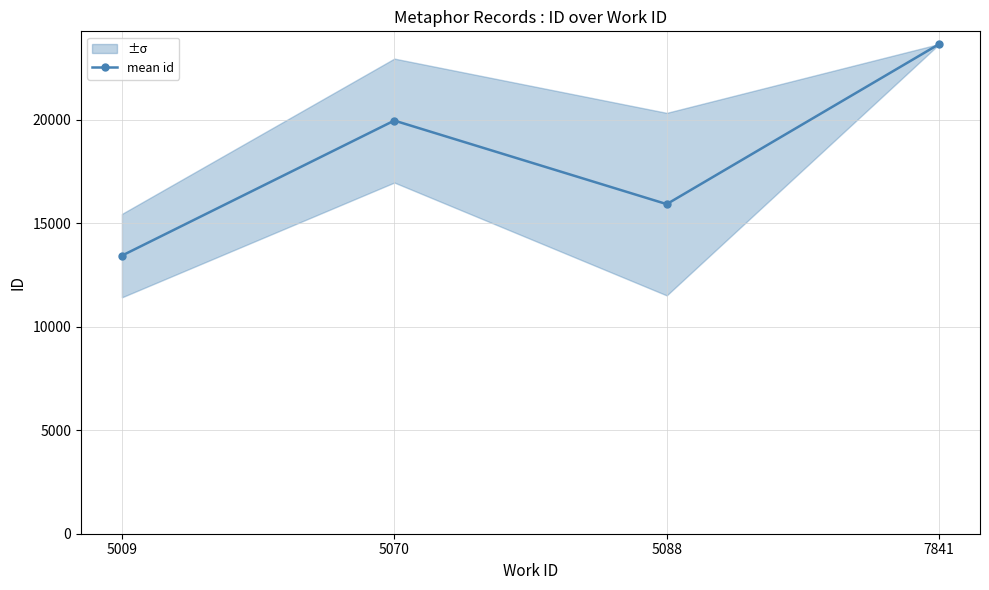

List the labels in order of value, smallest first.

5009, 5088, 5070, 7841